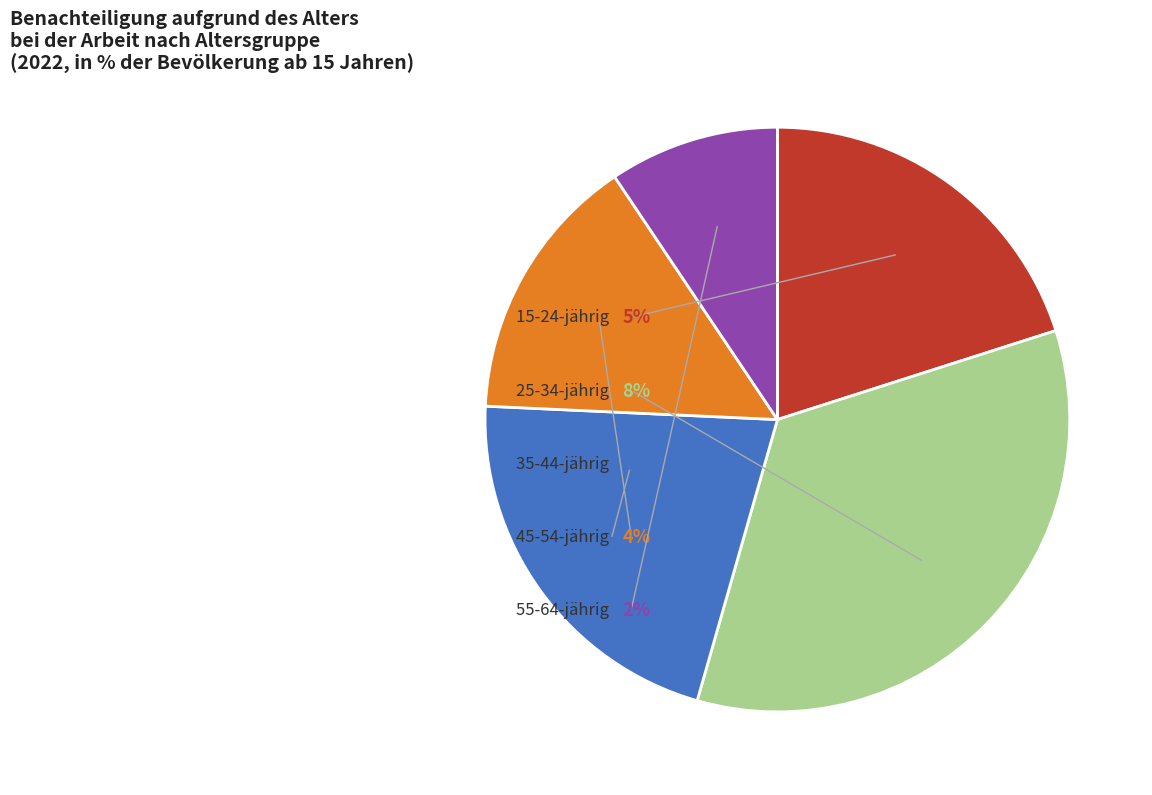

Is the sum of 55-64-jährig and 35-44-jährig greater than half?

No